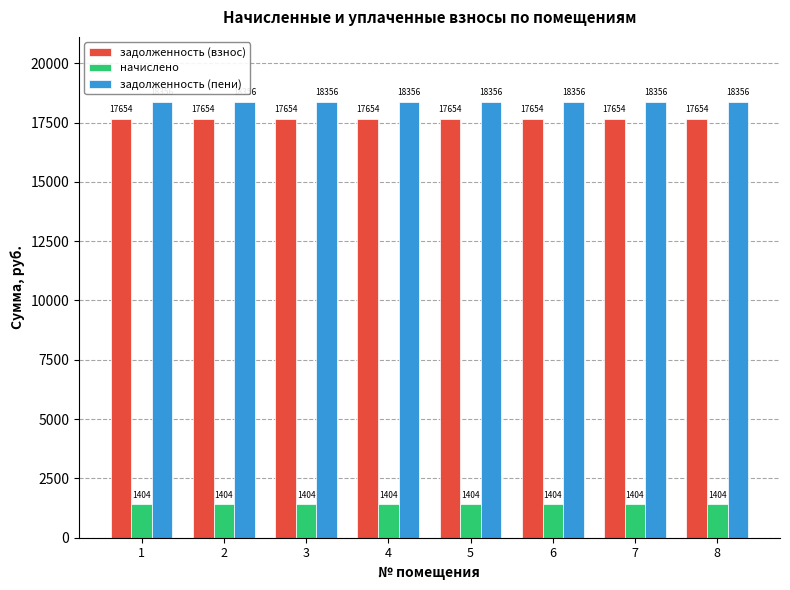

Is the value of начислено at 6 greater than the value of задолженность (пени) at 4?

No